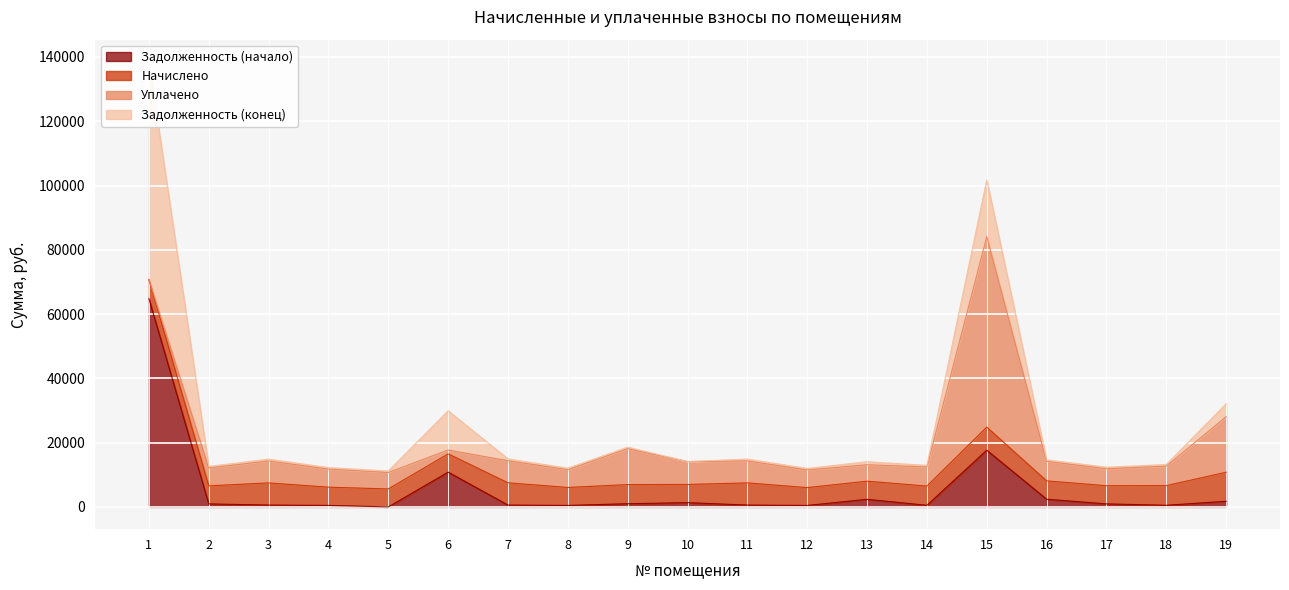

How many values in the Задолженность (начало) series are below 937?

9